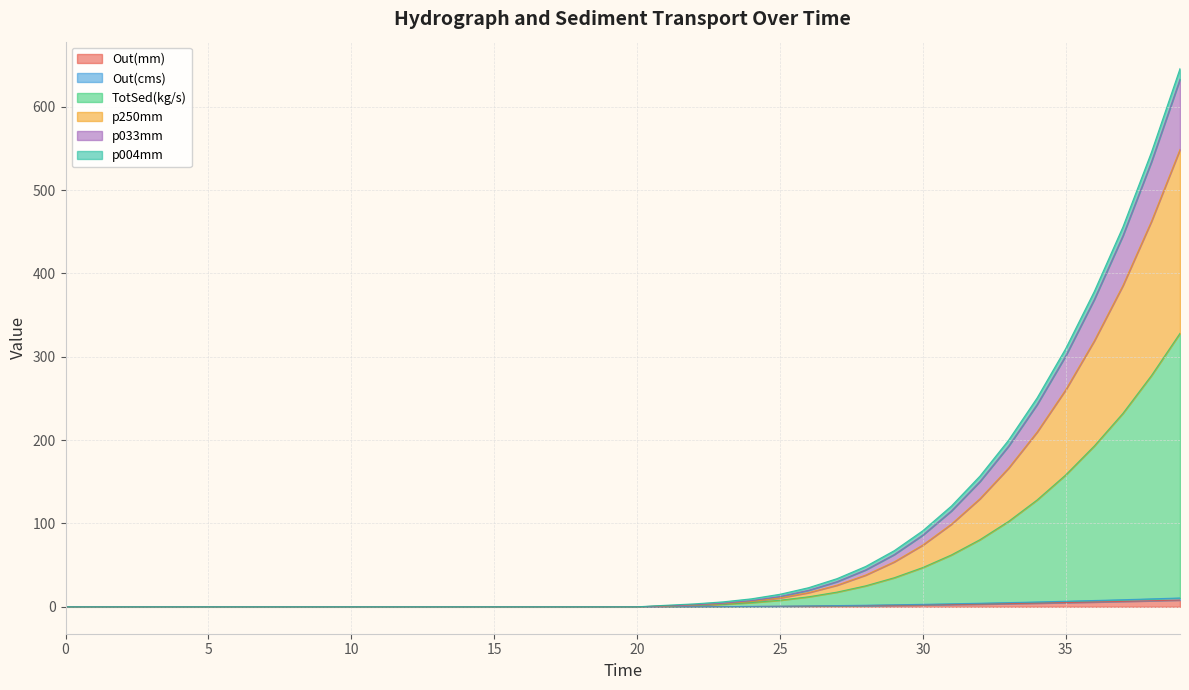

Where is p033mm nearest to the value 164?

35.0